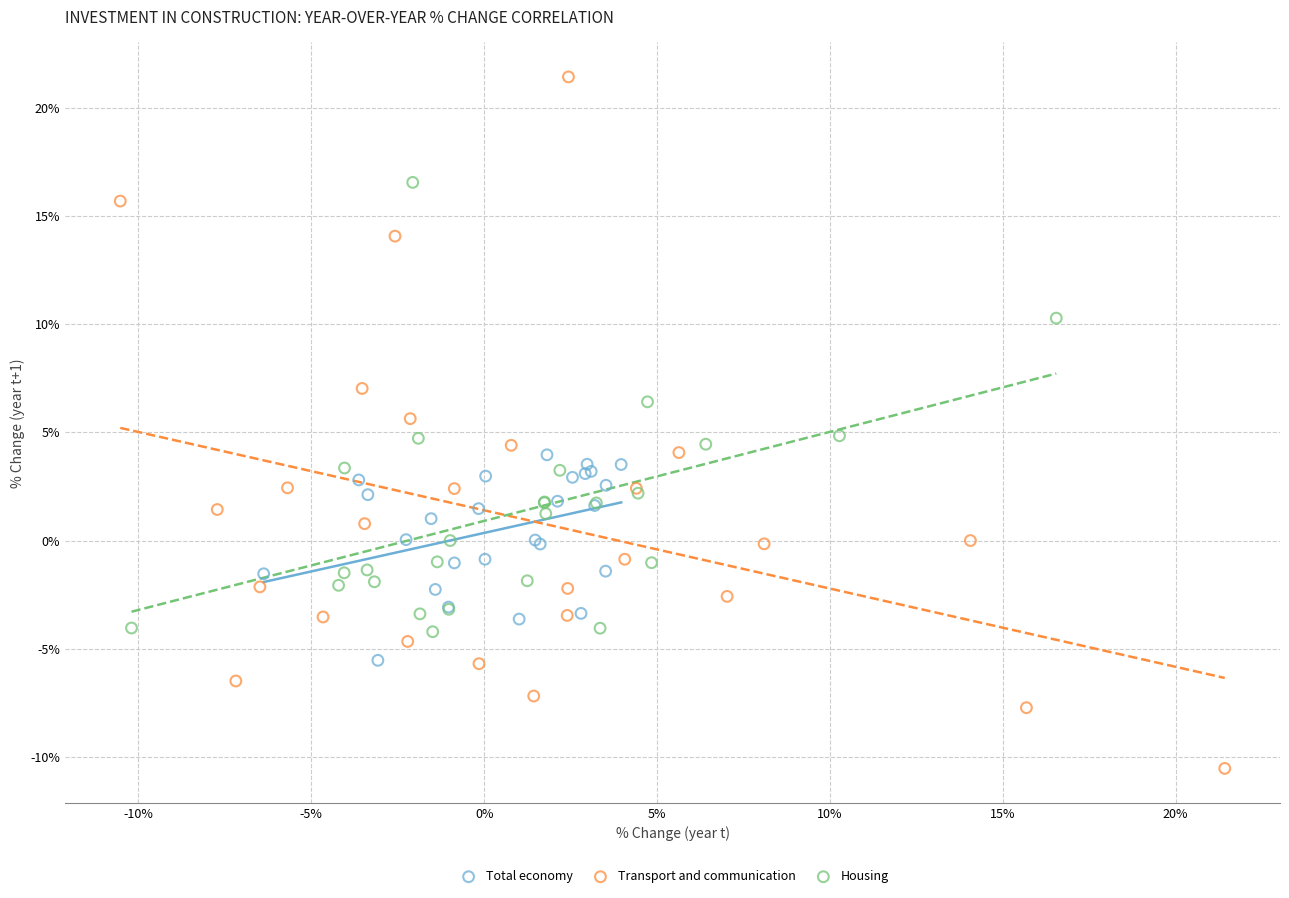

Which series contains the highest Y value?

Transport and communication